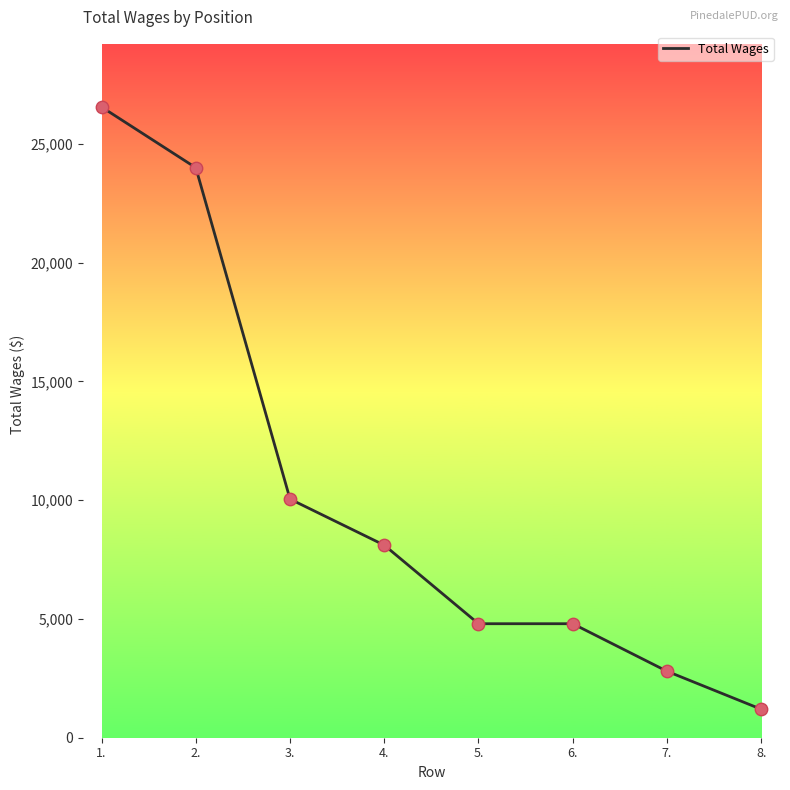

Approximately how many times larger is the value at 5. compared to 3.?

0.5